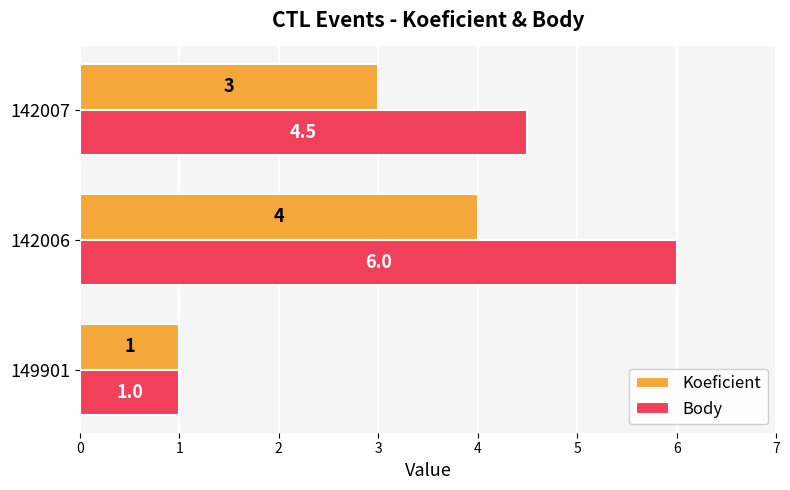

Which series has the largest total across all categories?

Body